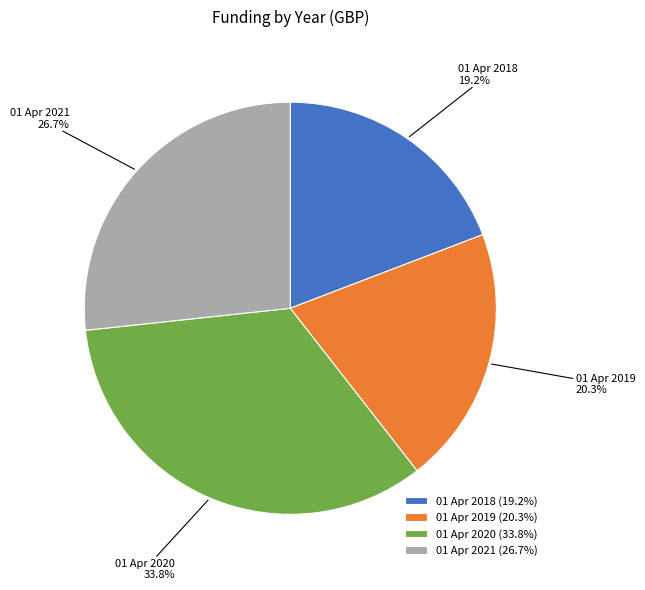

What percentage is NOT represented by 01 Apr 2019?

79.7%